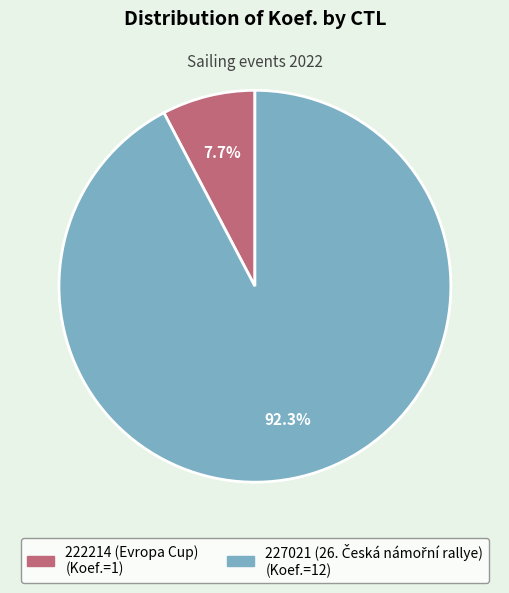

What is the smallest slice in the pie chart?

222214 (Evropa Cup)